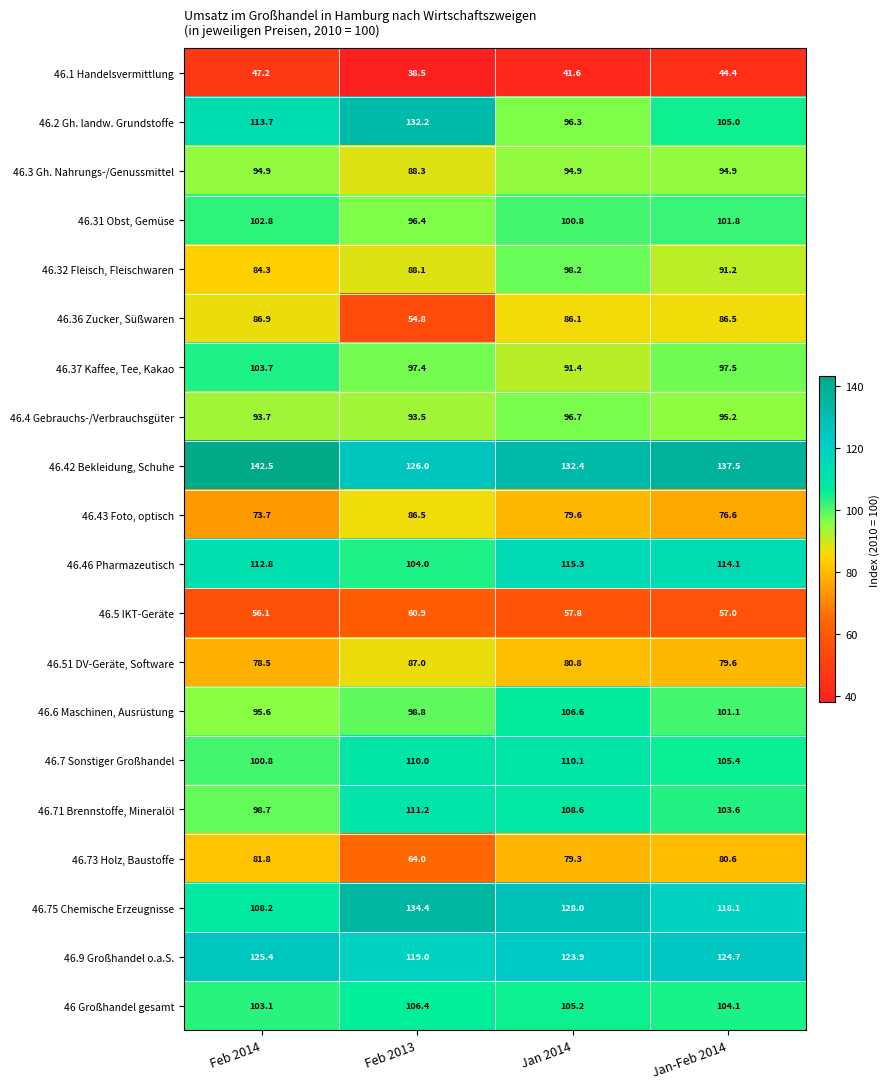

At which category is the sum across all series the highest?

Jan 2014